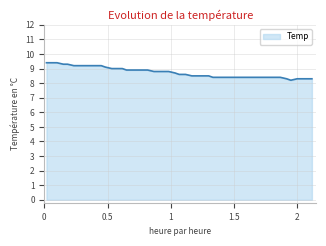

What is the difference between the maximum and minimum values?

1.2